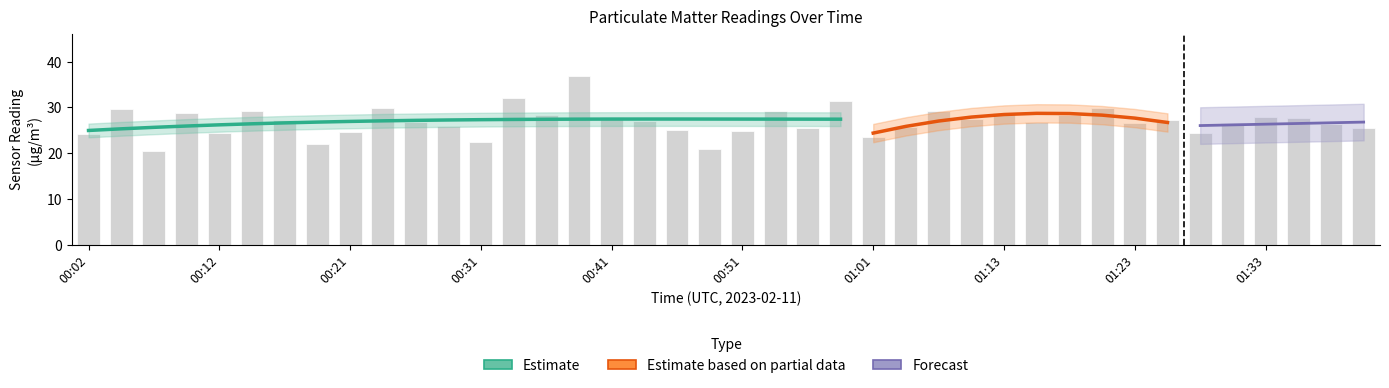

What value does the data have at 00:48?

20.9